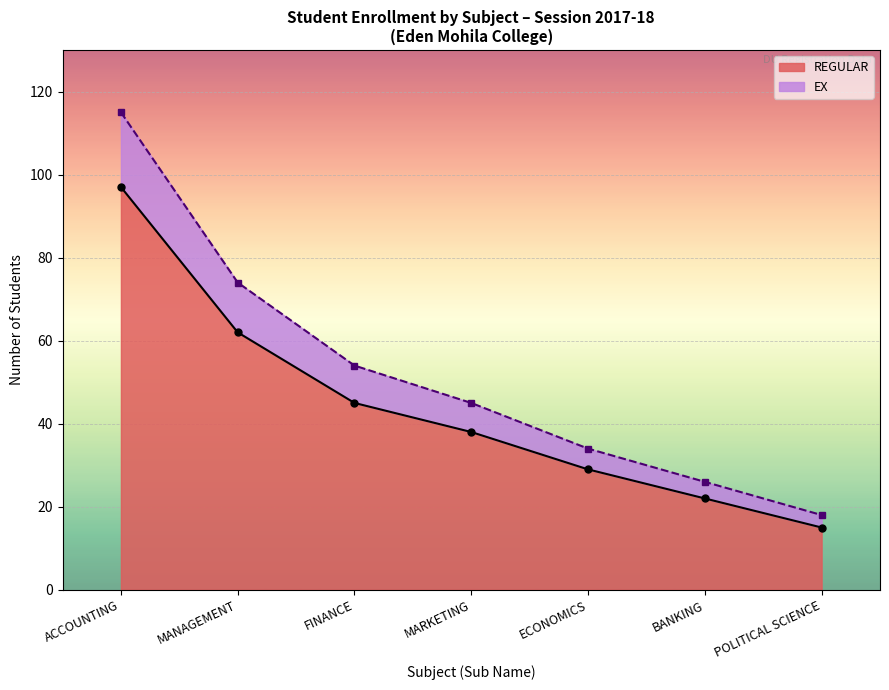

At which label is REGULAR closest to 56?

MANAGEMENT